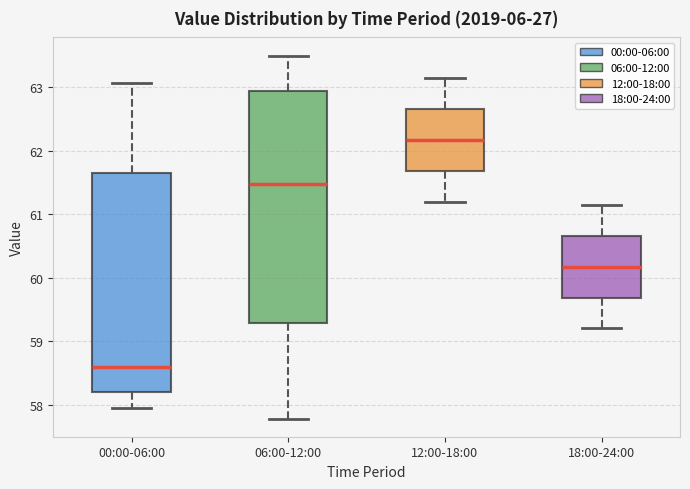

Where is the upper edge of the box for 18:00-24:00 on the y-axis? The values are not printed on the chart, so give them approximately, as read against the axis.

60.7